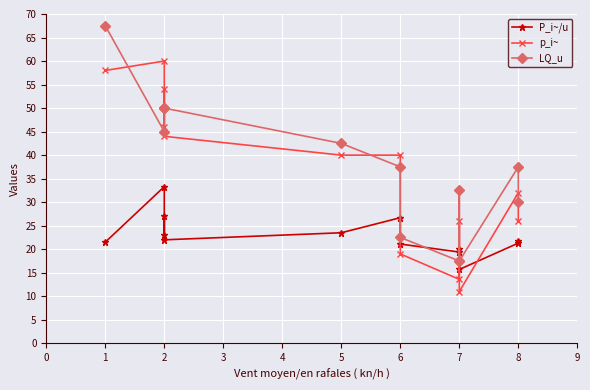

What is the difference between the second highest and minimum values in the P_i~/u series?

11.3